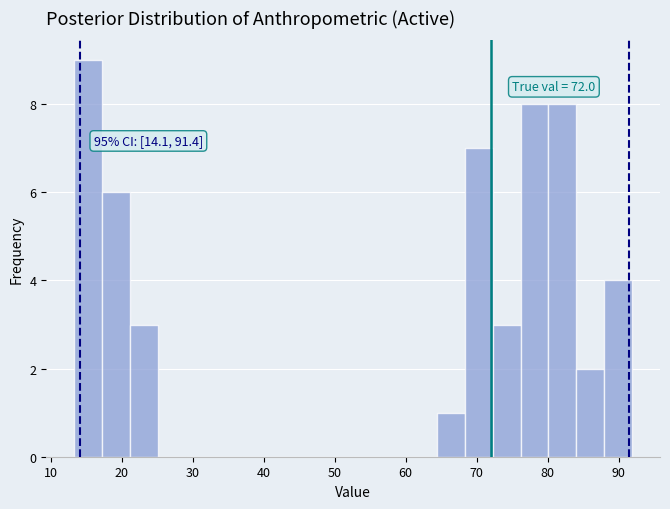

Read against the x-axis, roughly where is the centre of the tallest bar?

15